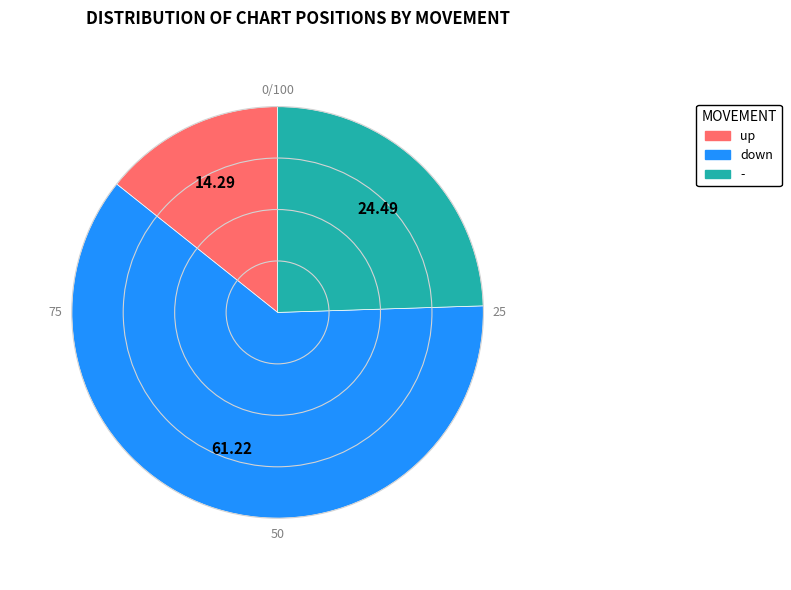

Rank the categories by value from lowest to highest.

up, -, down